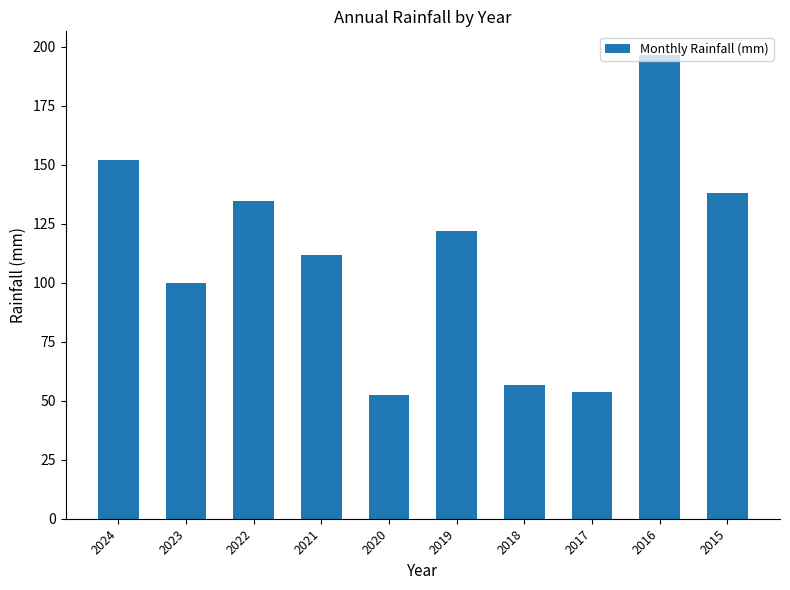

Reading left to right, what are all the values shown in this chart?

2024=152.0	2023=99.8	2022=134.6	2021=112.0	2020=52.4	2019=122.2	2018=56.6	2017=53.6	2016=196.8	2015=137.9